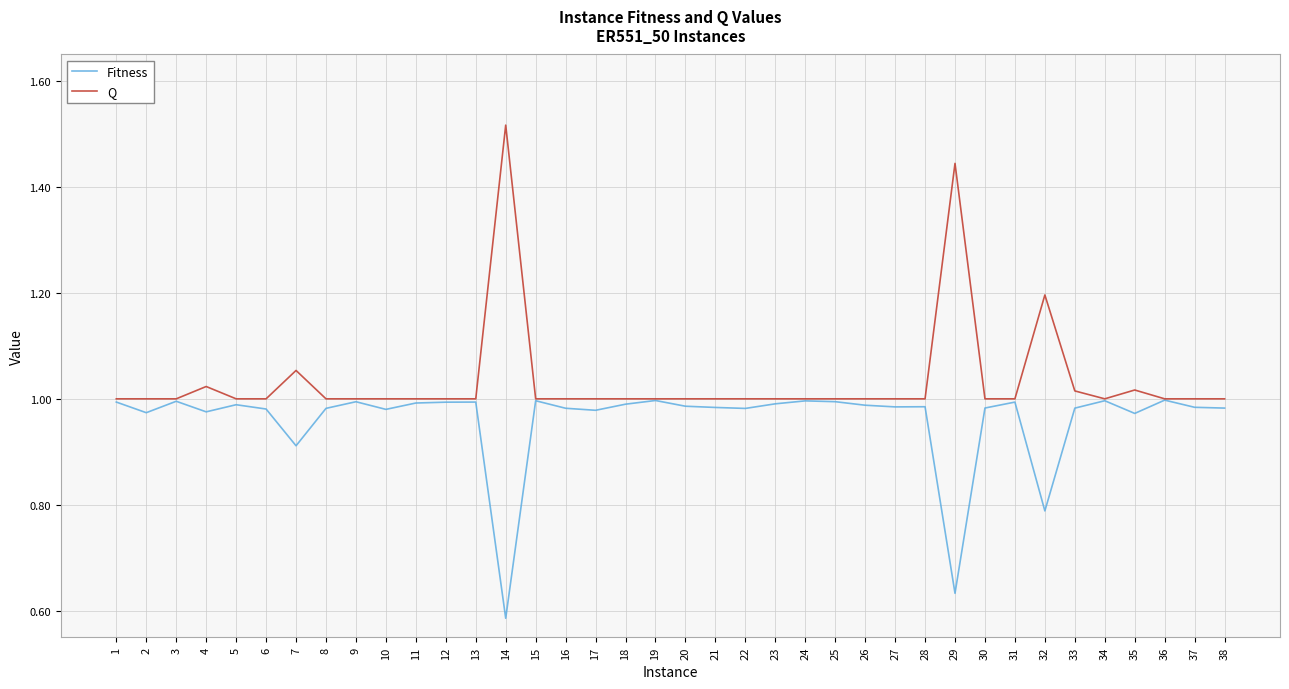

Is it true that Fitness equals 1.0 at 34?

True